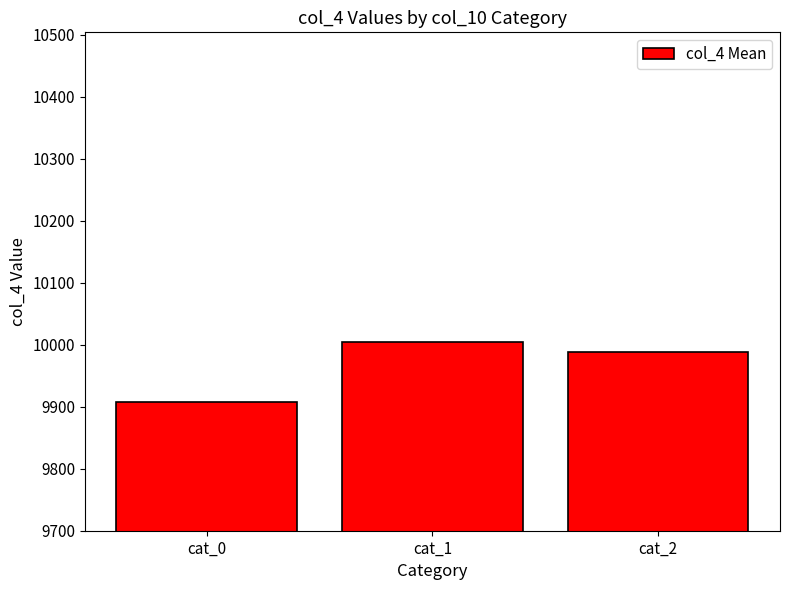

Which has a higher value, cat_2 or cat_0?

cat_2